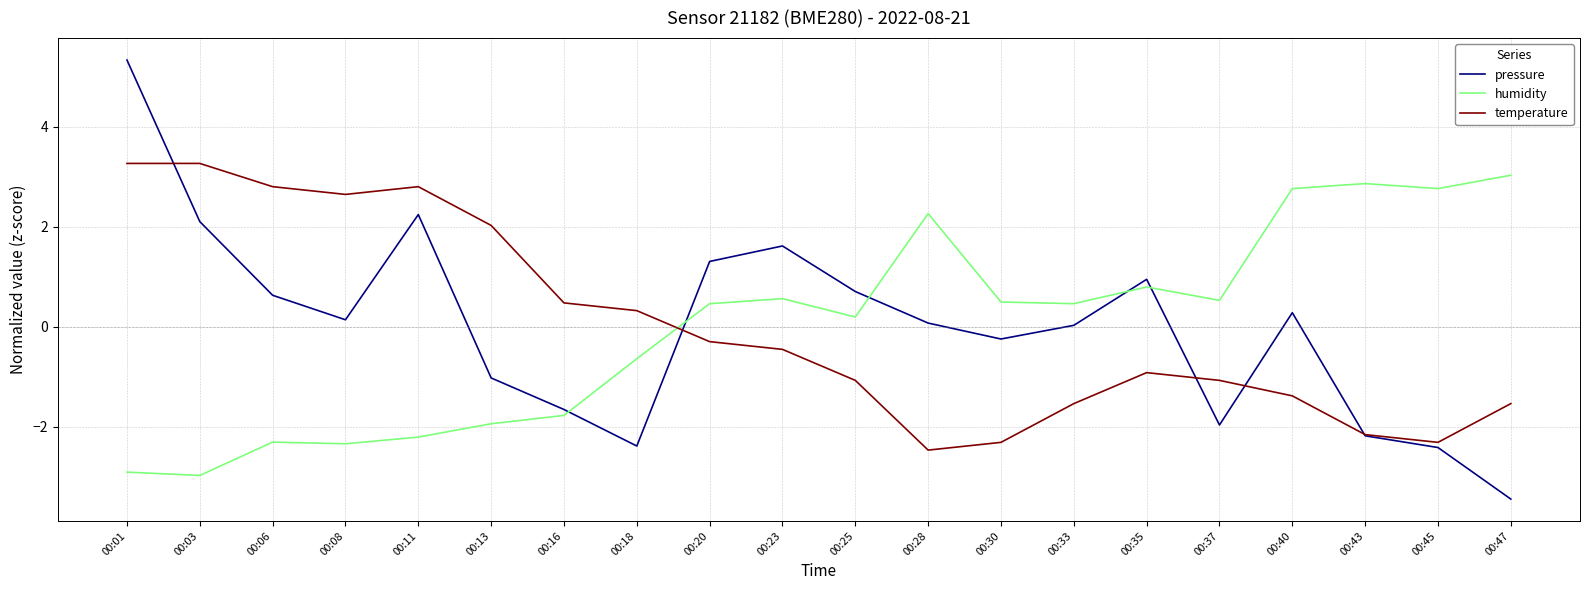

At which label does humidity first exceed 0?

00:20